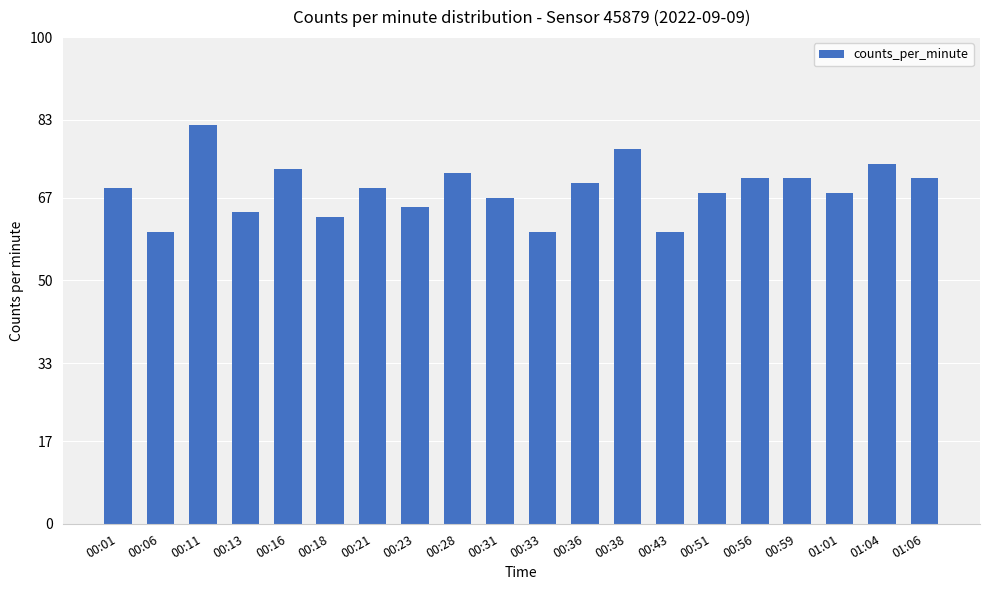

The chart shows a value of 60 at 00:33. True or false?

True